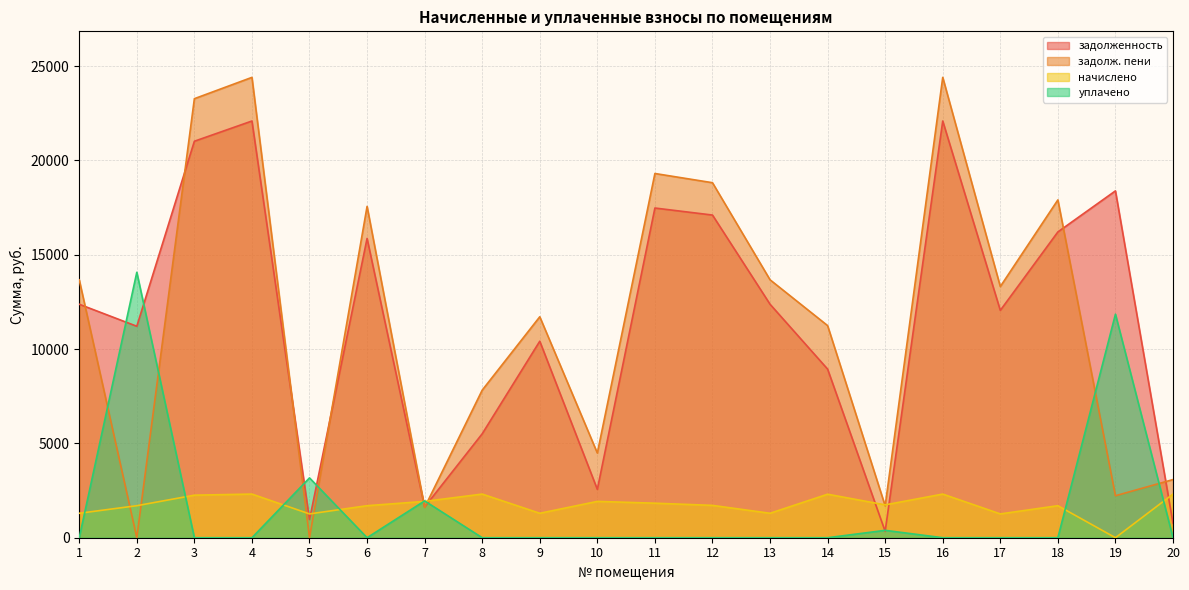

What is the total value across all series at 2?

26978.0